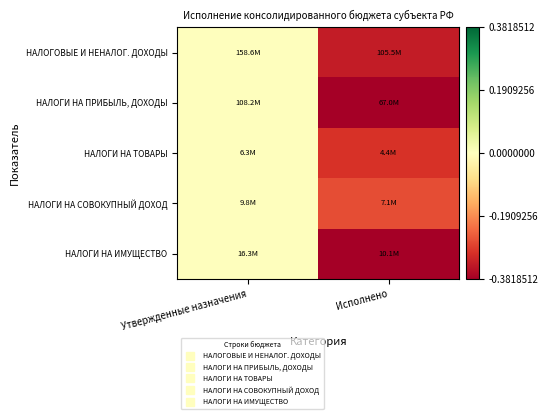

Between Исполнено and Утвержденные назначения, which is larger?

Утвержденные назначения